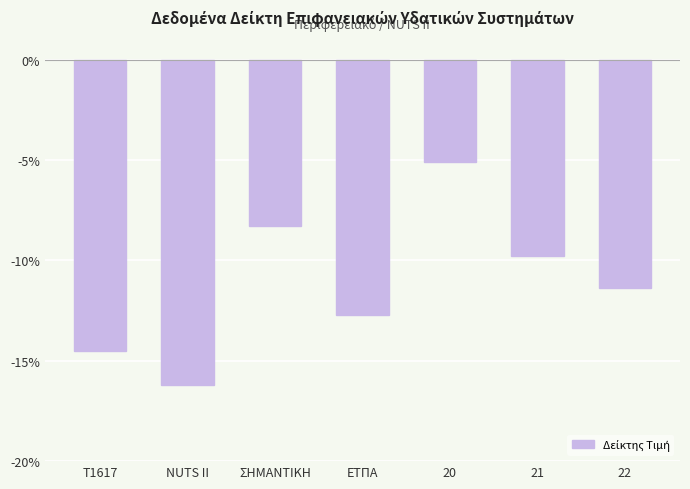

What is the sum of all values?

-78.0